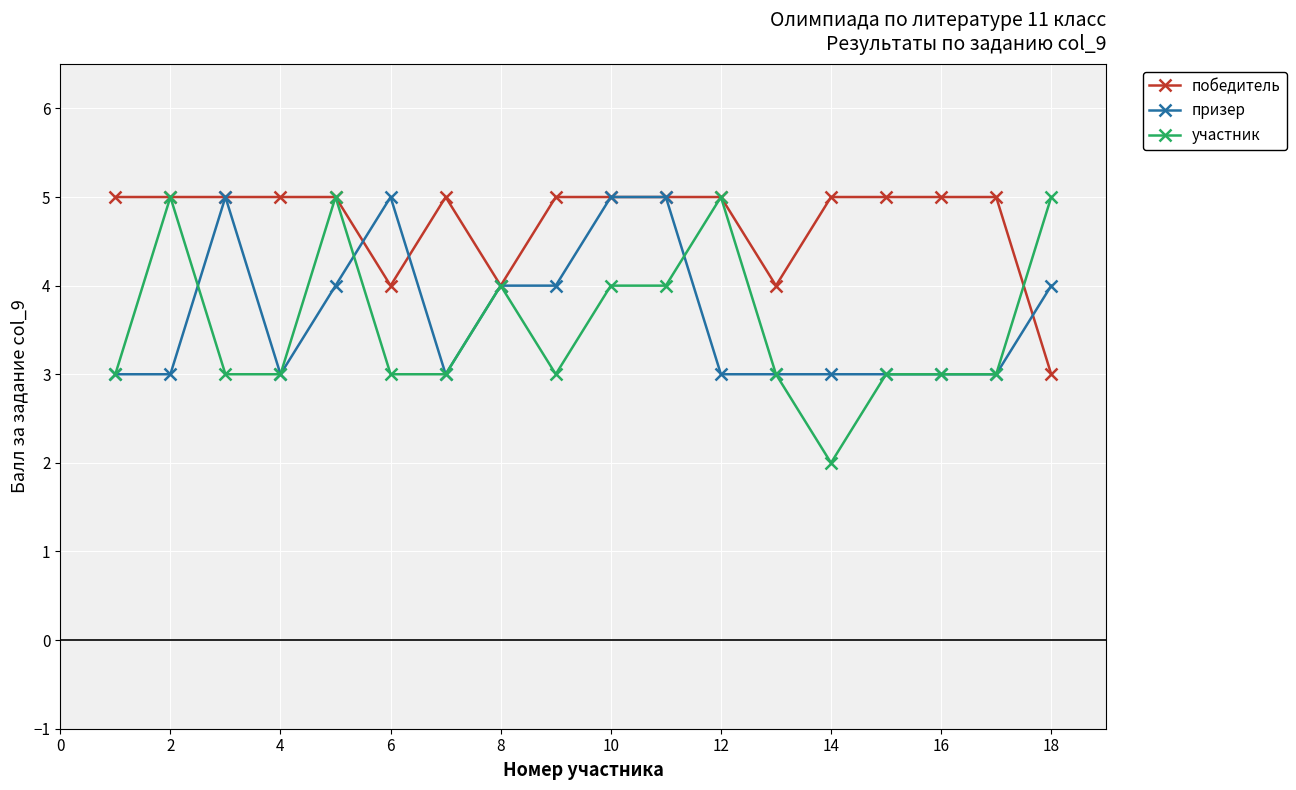

What is the value of the призер point at the 18th from the left?

4